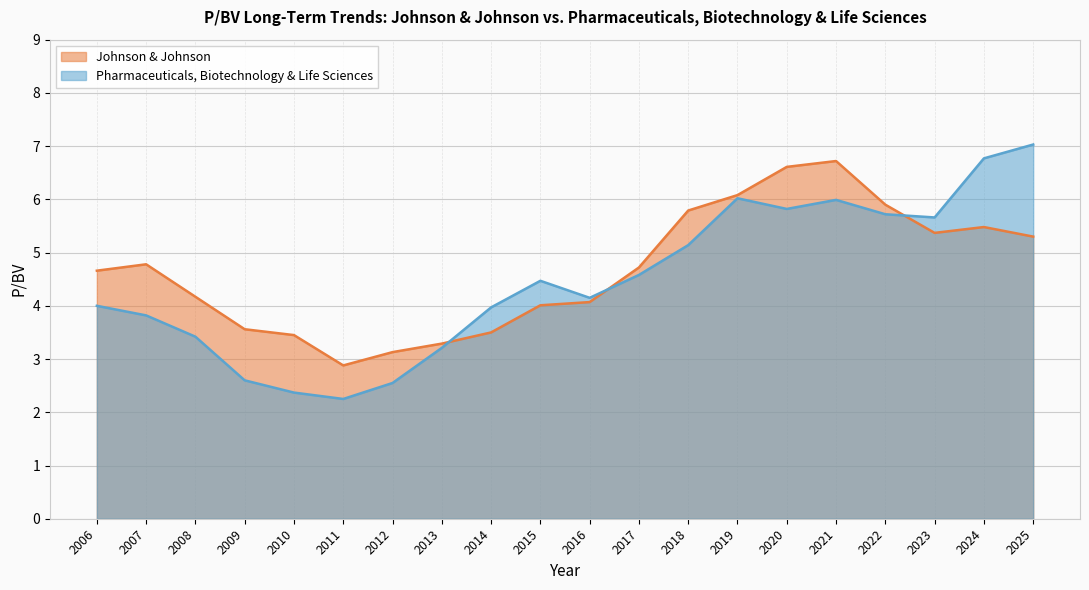

What is the value of the Pharmaceuticals, Biotechnology & Life Sciences point at the 7th from the left?

2.5